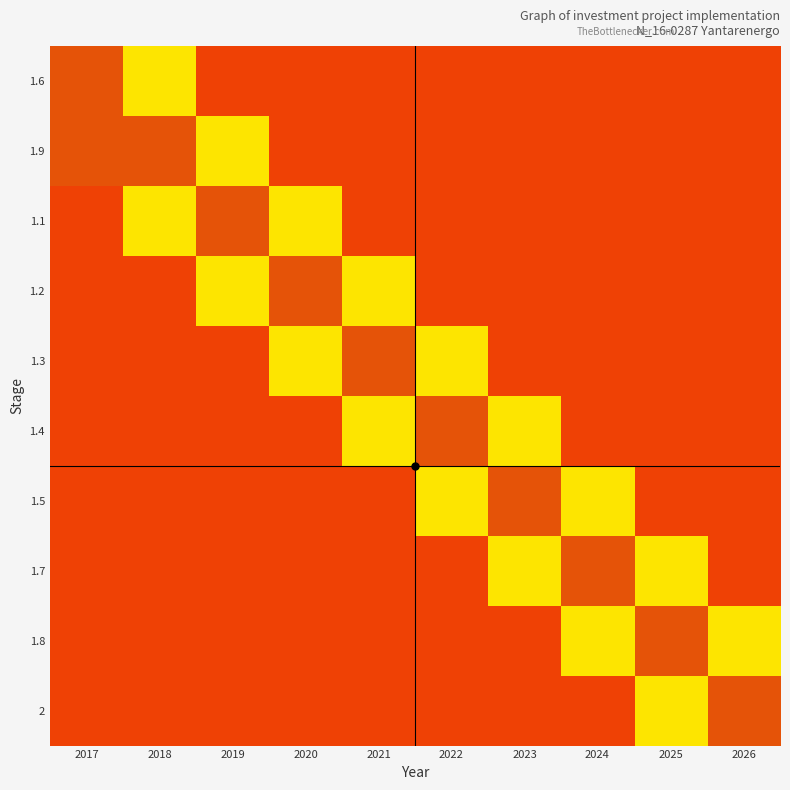

What is the spread (max minus min) of values at 2022?

0.8